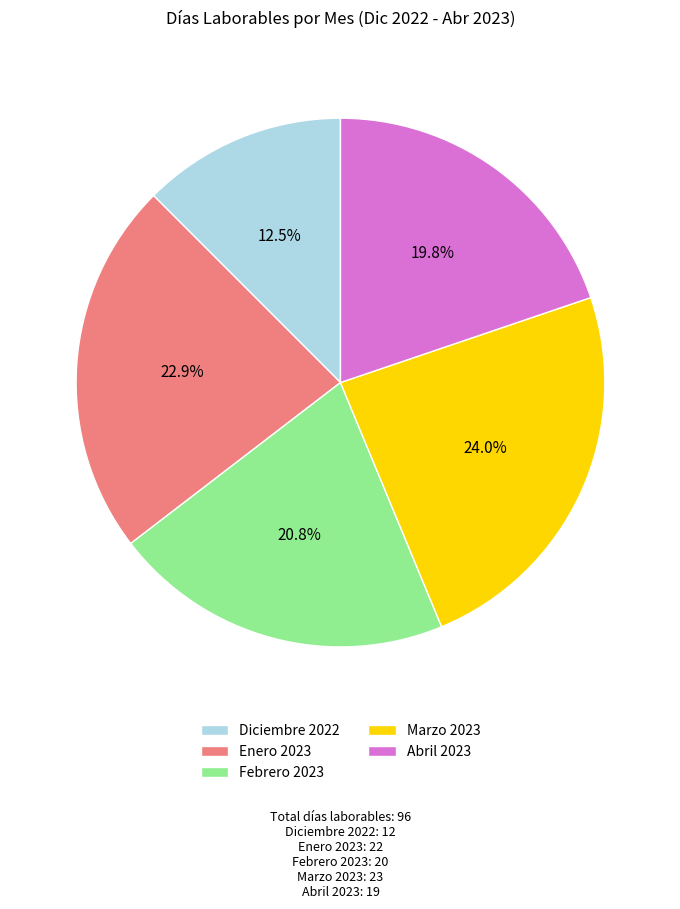

Is Marzo 2023 the majority of the pie?

No